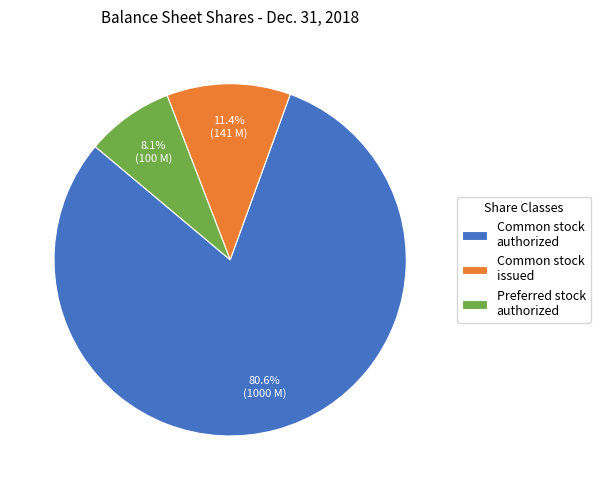

Which slice is the smallest?

Preferred stock authorized